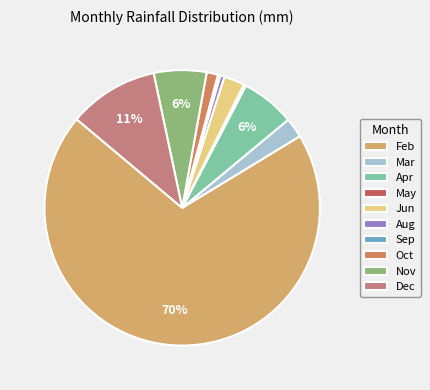

Which category has the biggest portion of the pie?

Feb